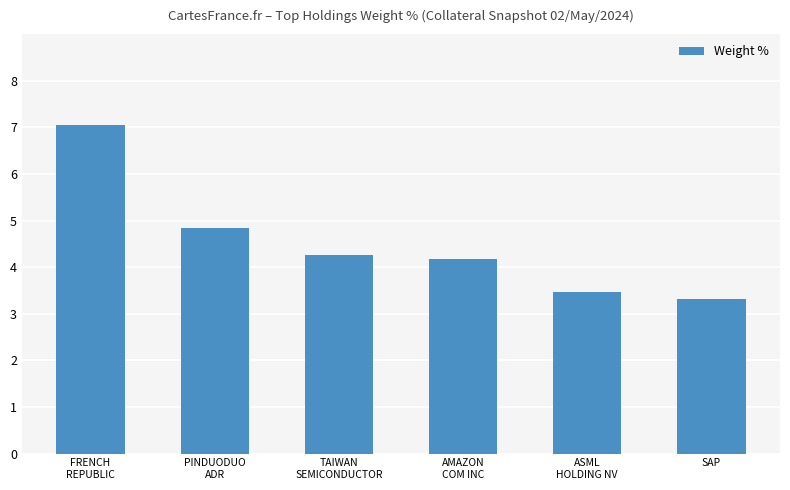

Rank the categories by value from highest to lowest.

FRENCH
REPUBLIC, PINDUODUO
ADR, TAIWAN
SEMICONDUCTOR, AMAZON
COM INC, ASML
HOLDING NV, SAP